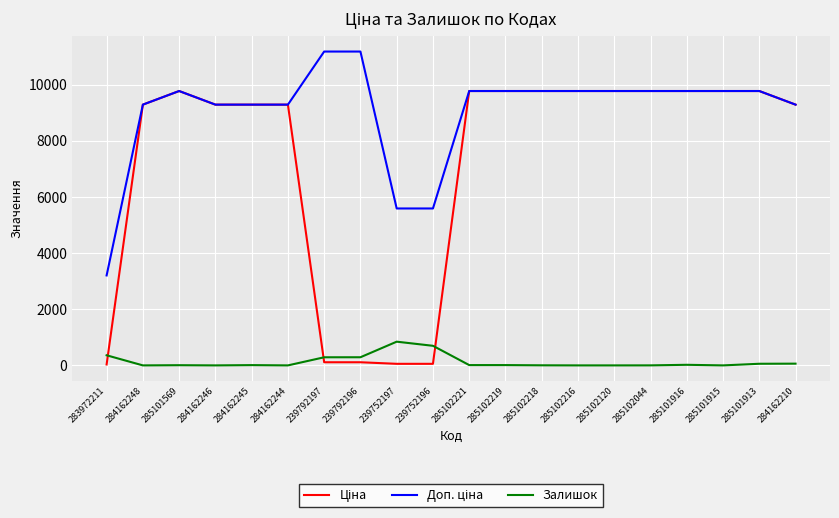

True or false: Залишок has a value of 0.0 at 284162246.

True